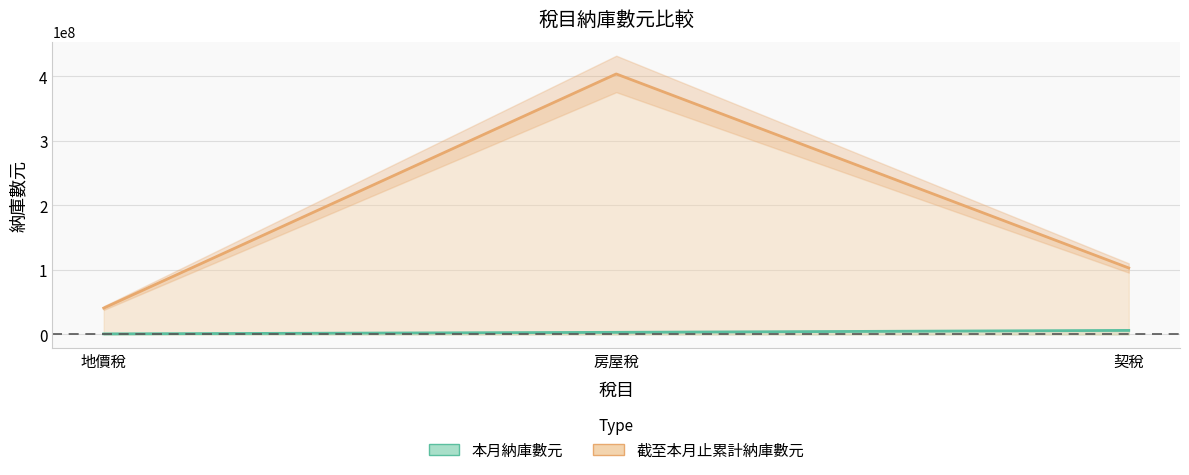

Which series has the widest spread of values?

截至本月止累計納庫數元